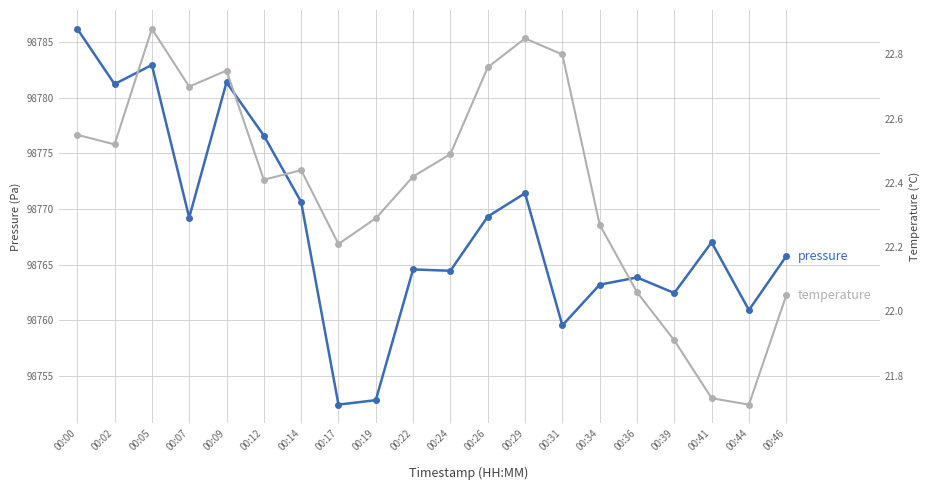

How many data points in temperature are less than 22?

3